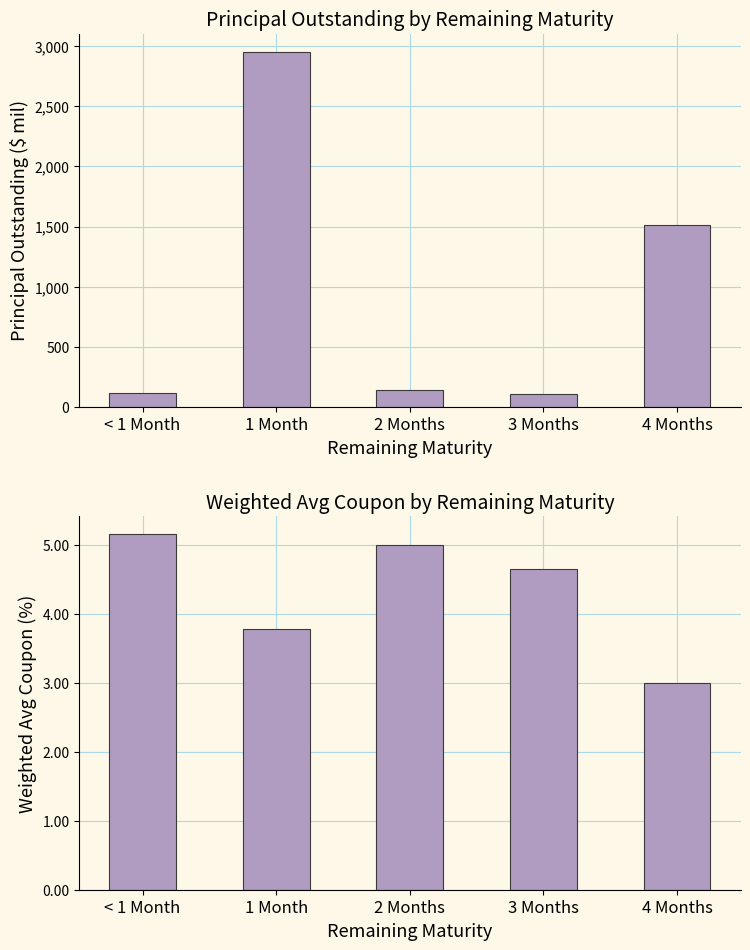

Which series has the widest spread of values?

Principal Outstanding Amount ($ mil)